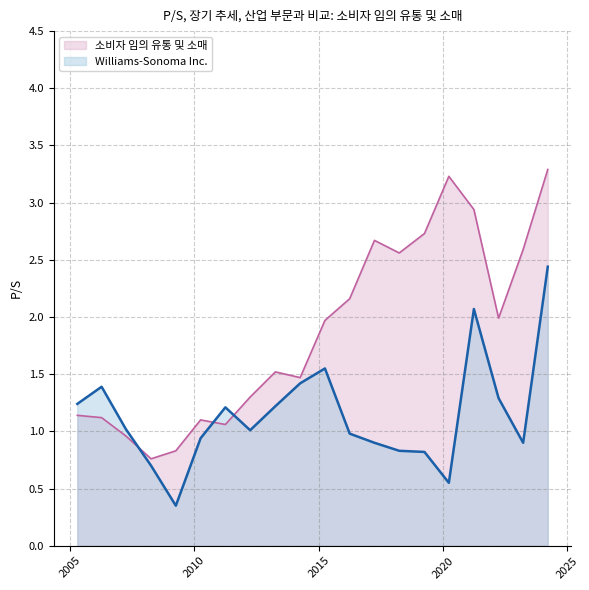

Does the chart have visible grid lines?

Yes